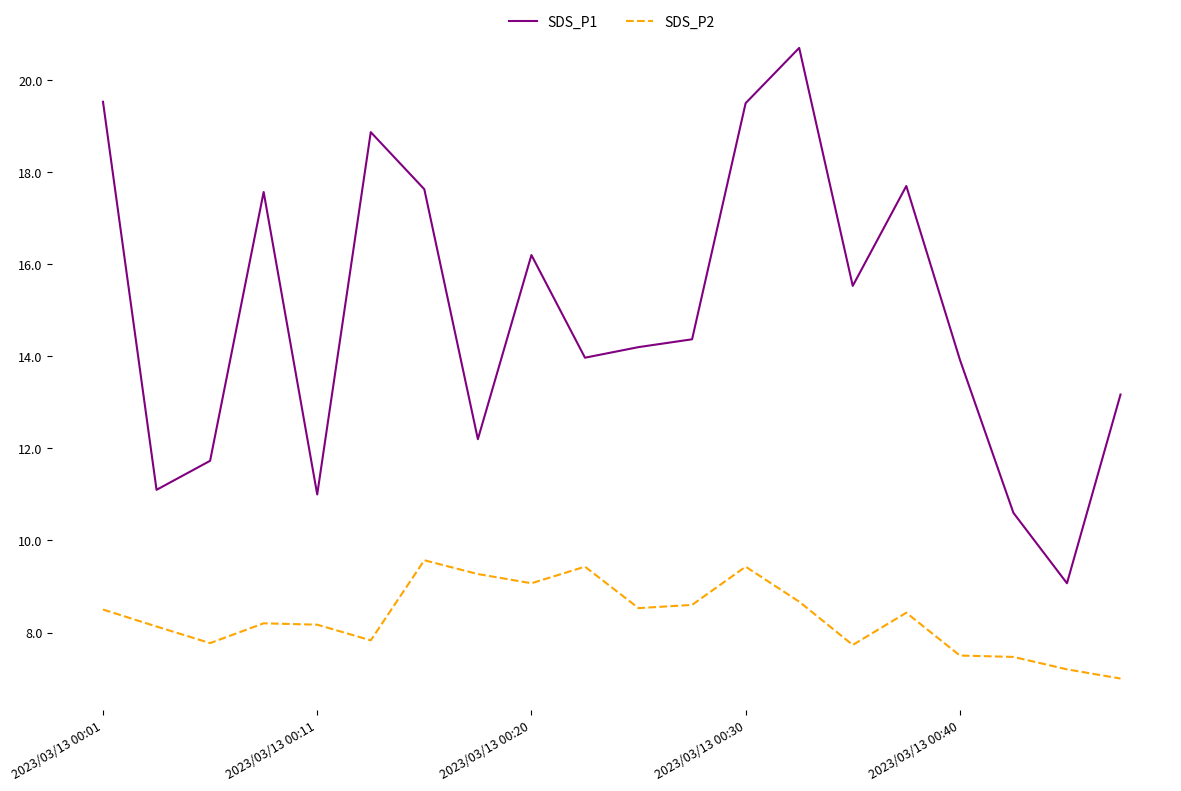

List the series in order of their peak value, highest first.

SDS_P1, SDS_P2